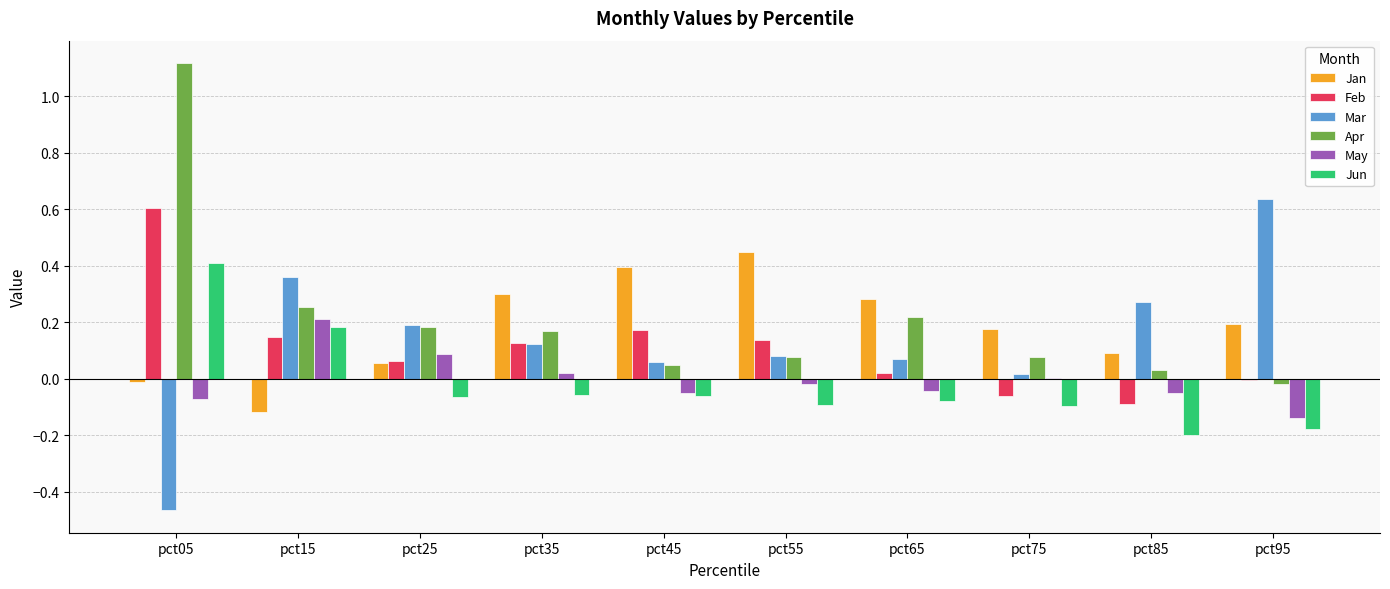

Which category has the highest value across all series?

pct05